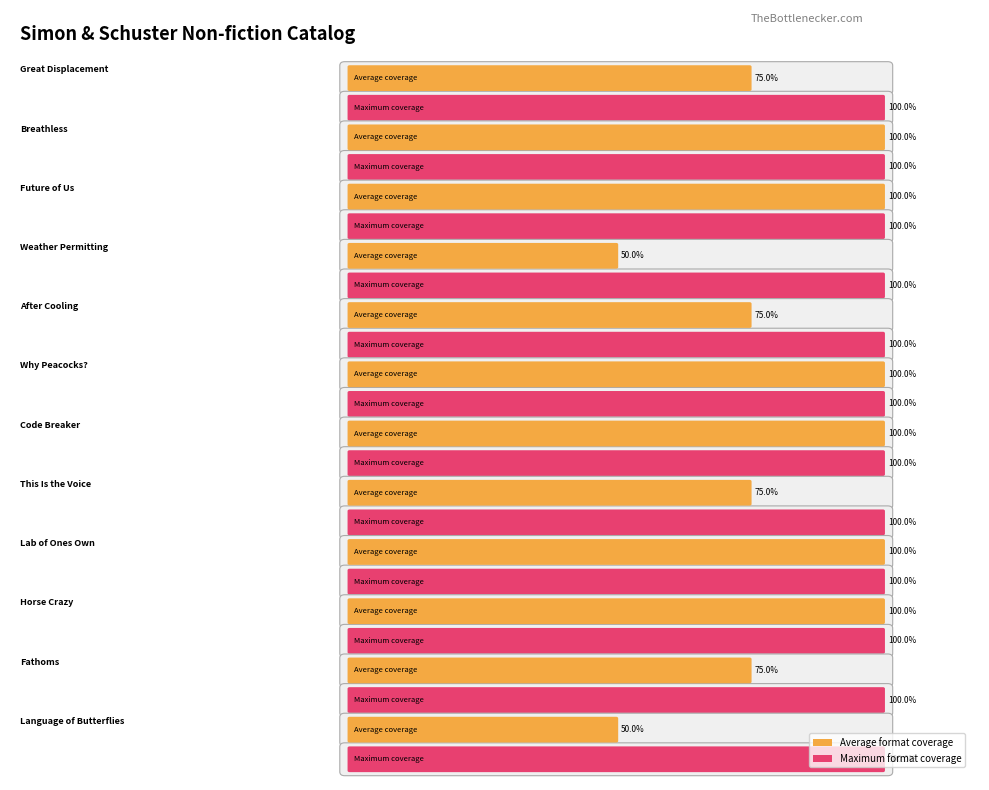

True or false: Audio Download has a value of 3 at Breathless.

False